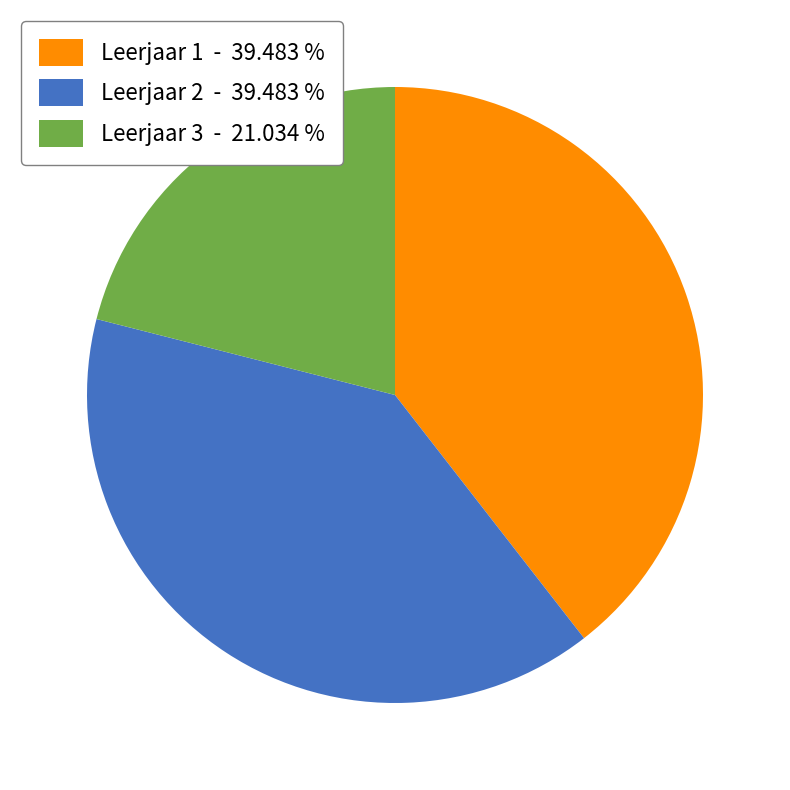

Which has a higher value, Leerjaar 1 - 39.483 % or Leerjaar 3 - 21.034 %?

Leerjaar 1 - 39.483 %